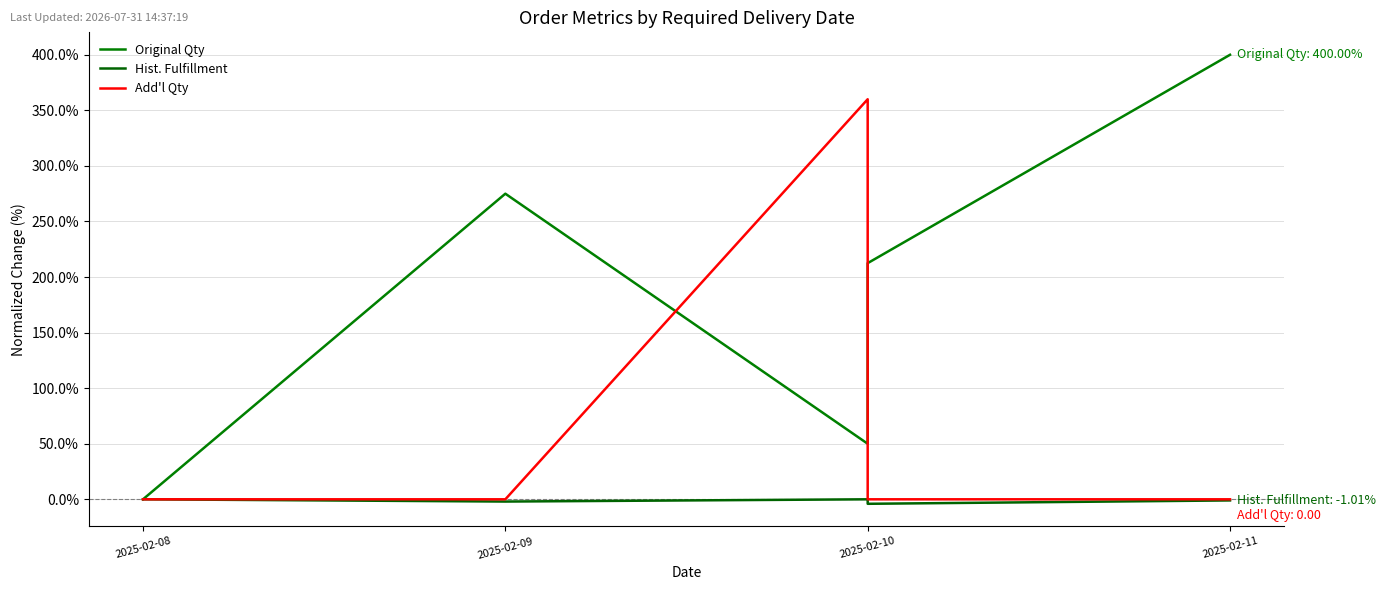

True or false: Original Qty and Add'l Qty cross at least once.

True